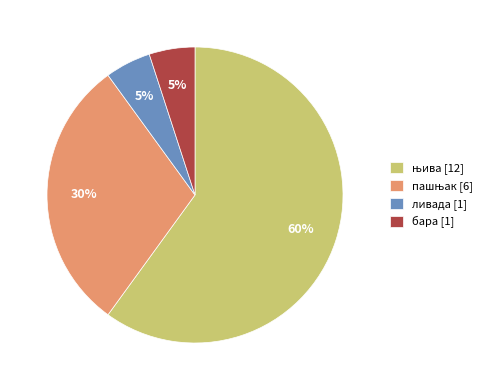

Count the number of slices in the pie.

4